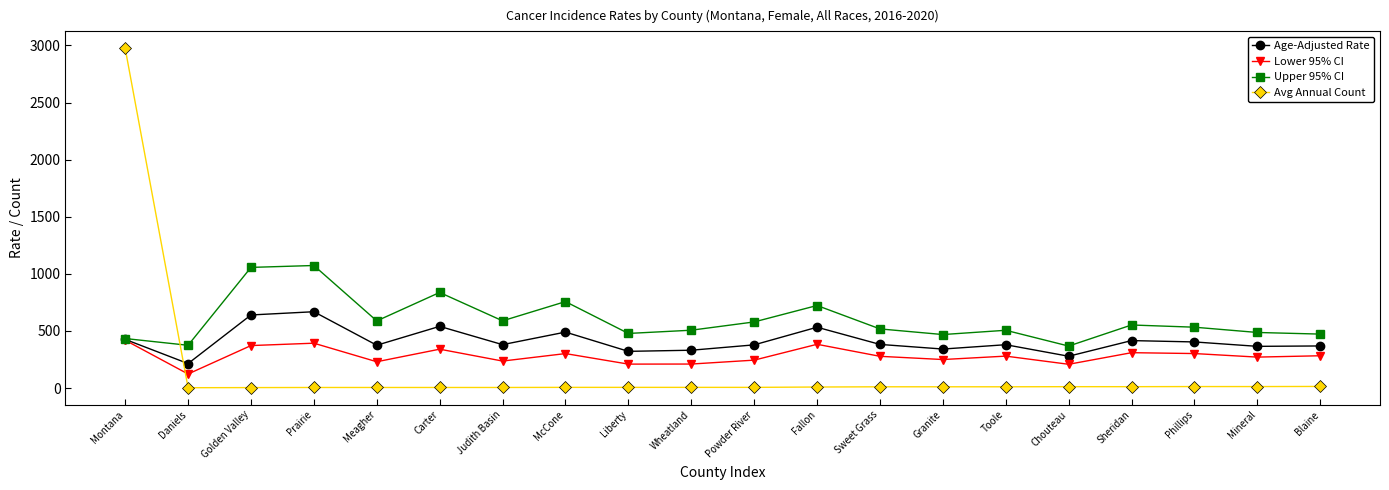

List the series in order of their peak value, highest first.

Avg Annual Count, Upper 95% CI, Age-Adjusted Rate, Lower 95% CI